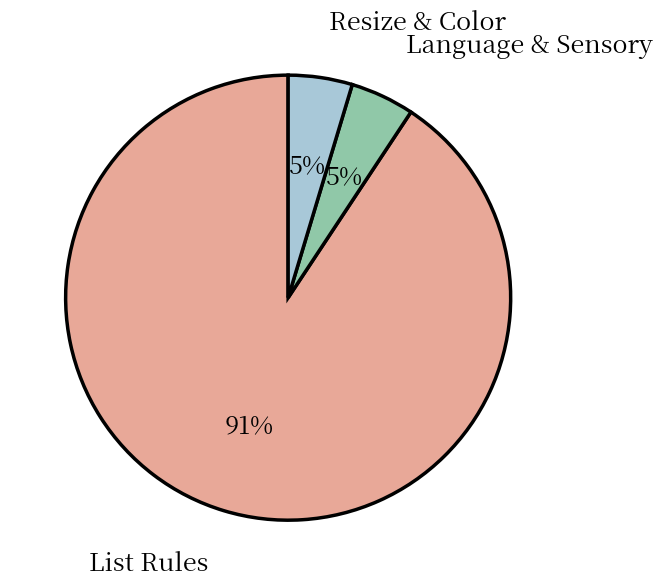

To the nearest percent, what is the average slice percentage?

33%